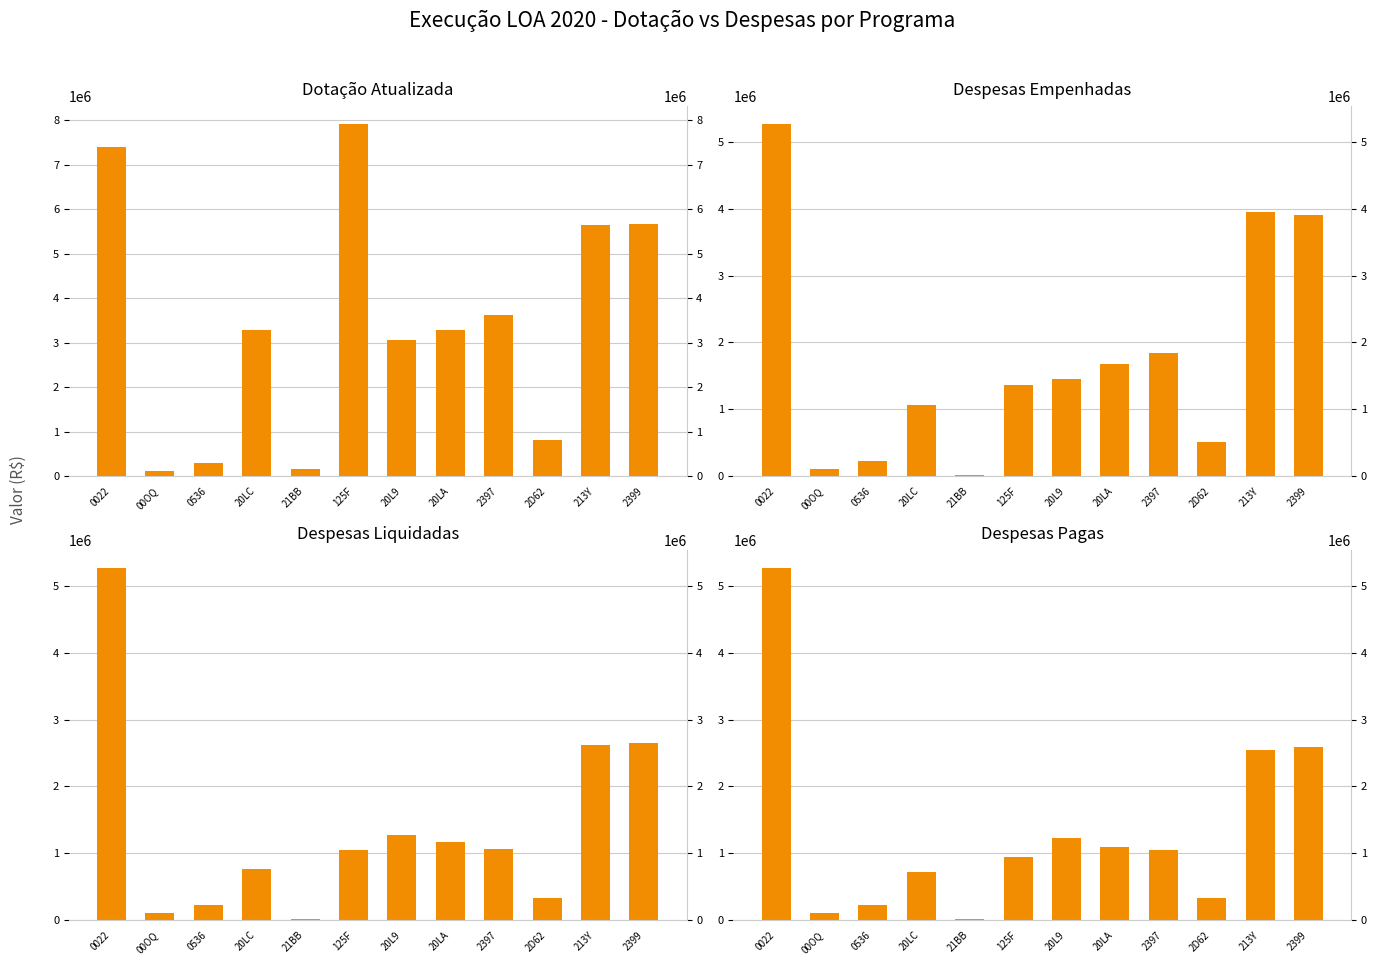

What is the label of the 7th bar from the left?

20L9